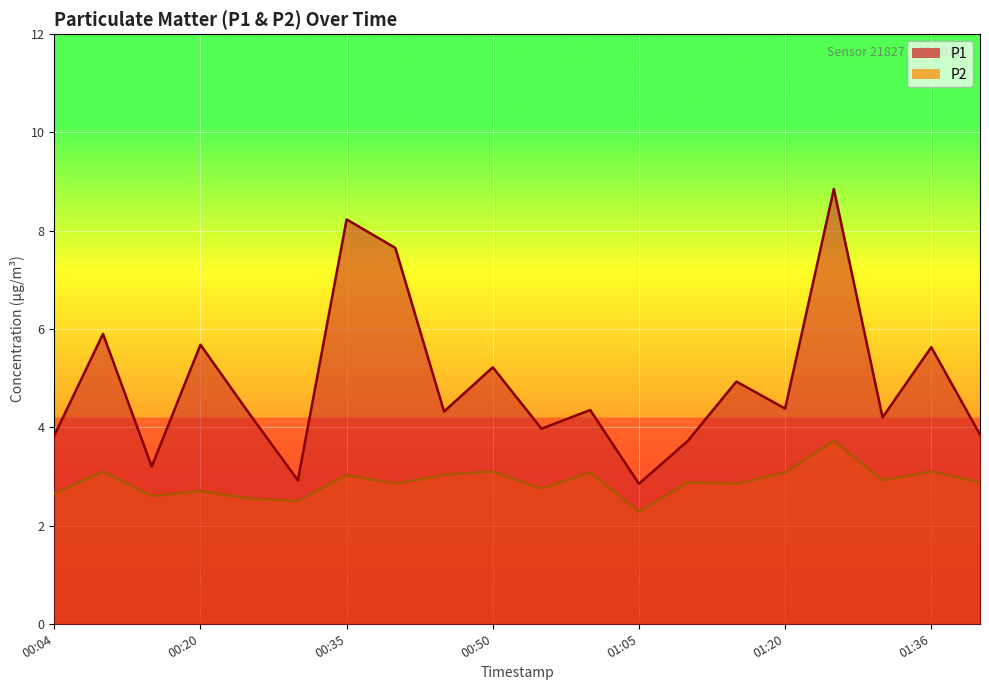

True or false: P1 and P2 intersect in this chart.

False